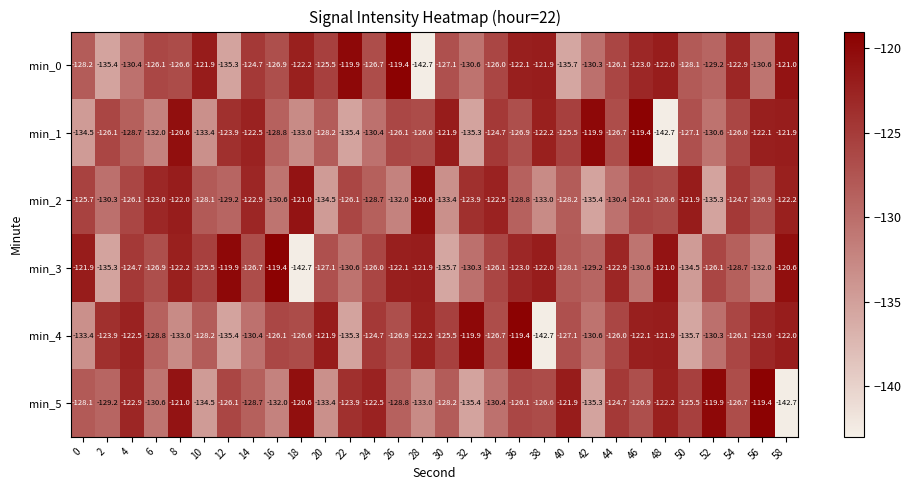

The min_5 series shows -135.3 at 42. True or false?

True